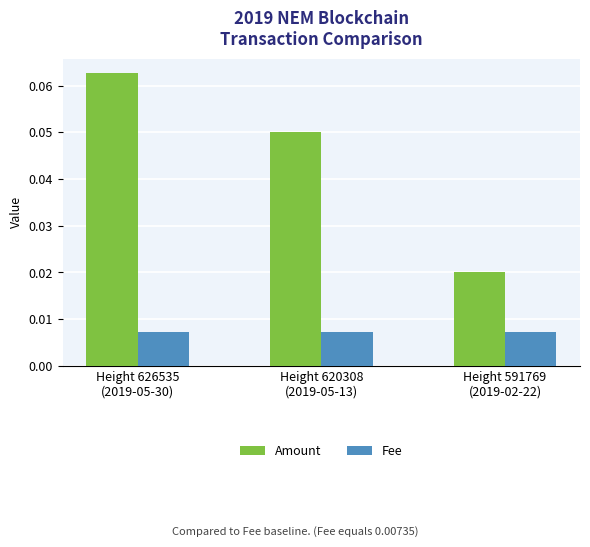

Rank the series at Height 591769
(2019-02-22) from highest to lowest value.

Amount, Fee